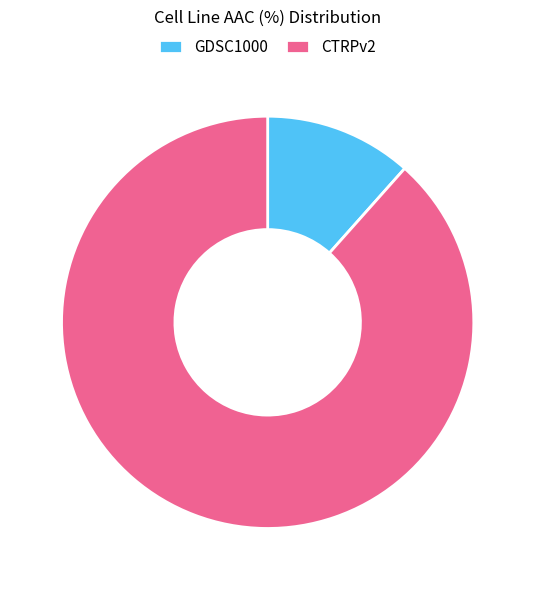

Approximately how many times larger is the value at CTRPv2 compared to GDSC1000?

7.6